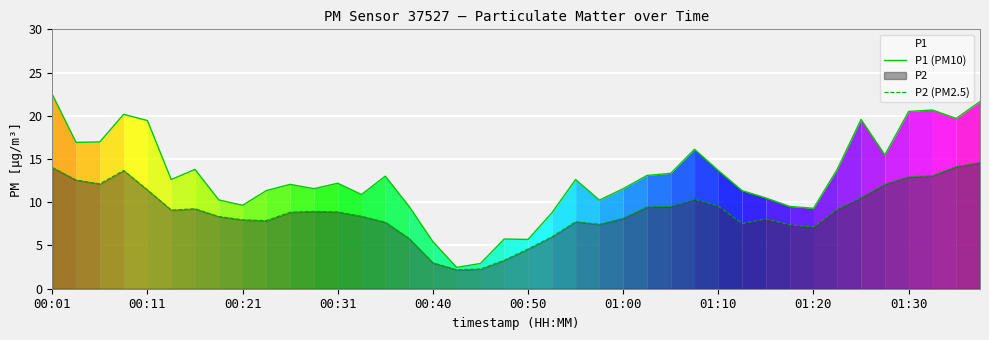

True or false: P1 (PM10) and P2 (PM2.5) intersect in this chart.

False